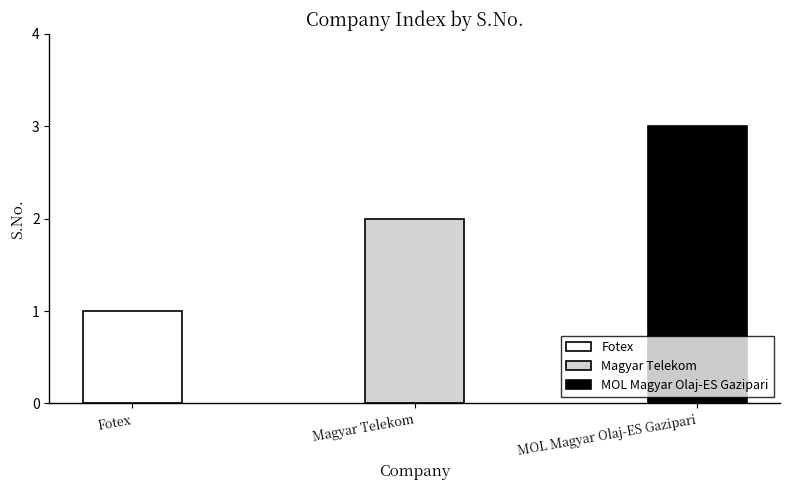

At which label is the value closest to 2?

Magyar Telekom